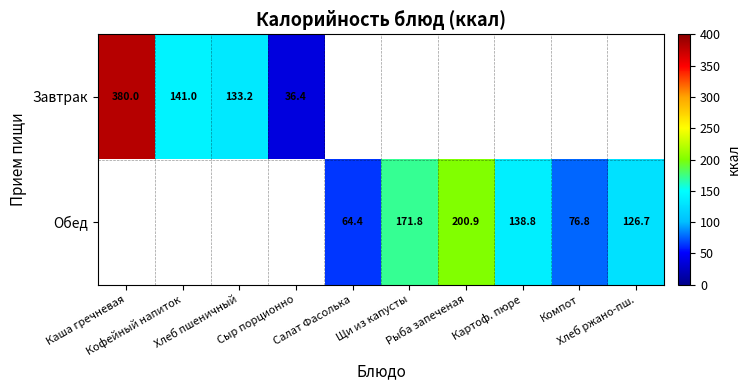

List the series in order of their peak value, highest first.

Завтрак, Обед